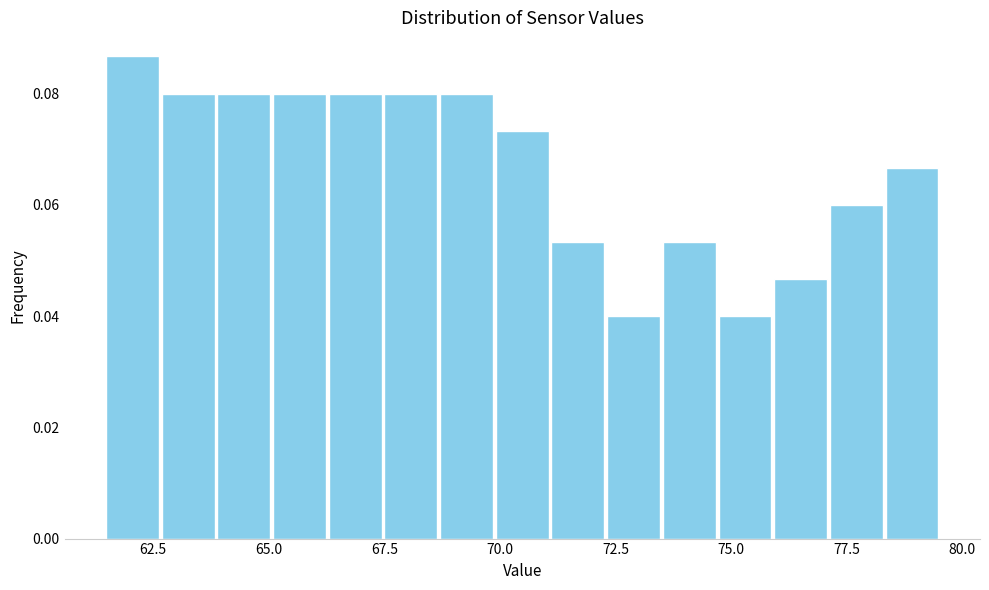

Around what value on the x-axis is the tallest bar? Give the approximate position of its centre, as read against the axis.

62.0